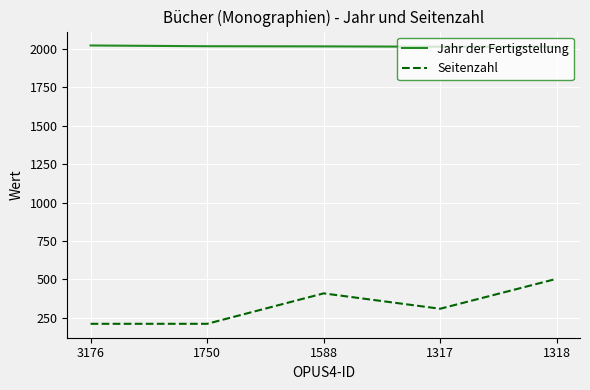

True or false: Jahr der Fertigstellung and Seitenzahl intersect in this chart.

False